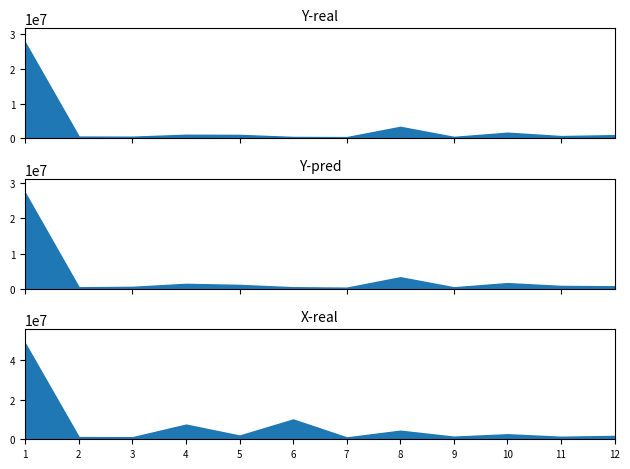

True or false: Y-real has more than 2 points higher than both neighbors.

True